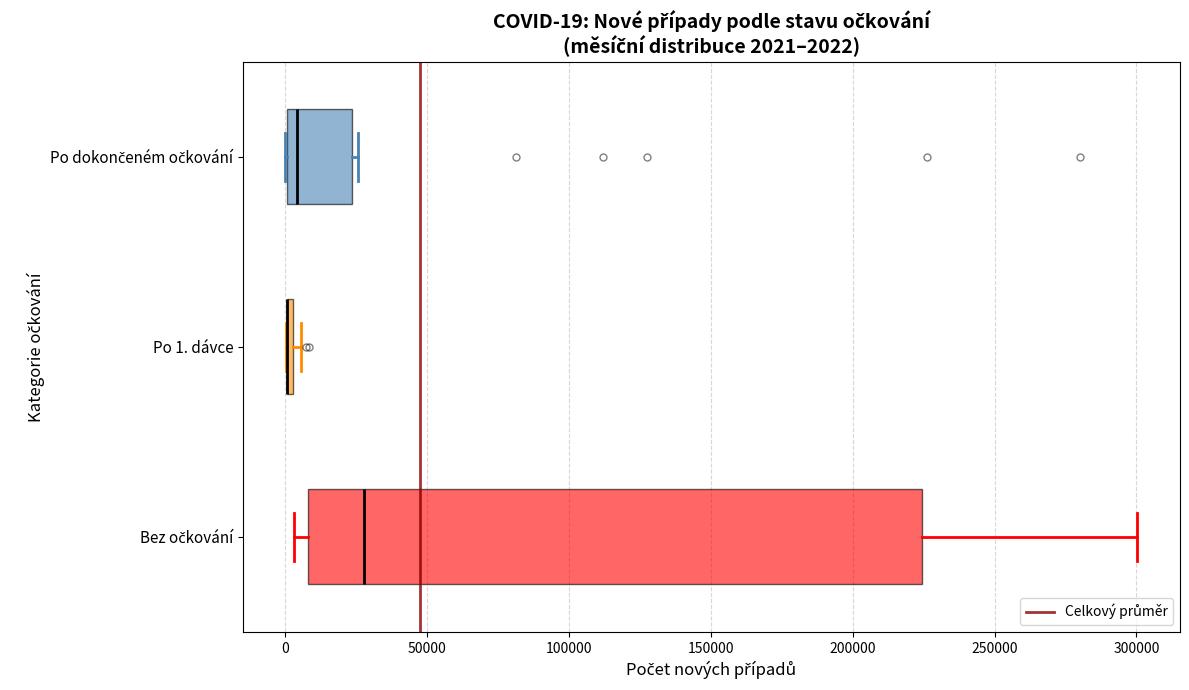

Which box is the widest, from its left edge to its right edge?

Bez očkování